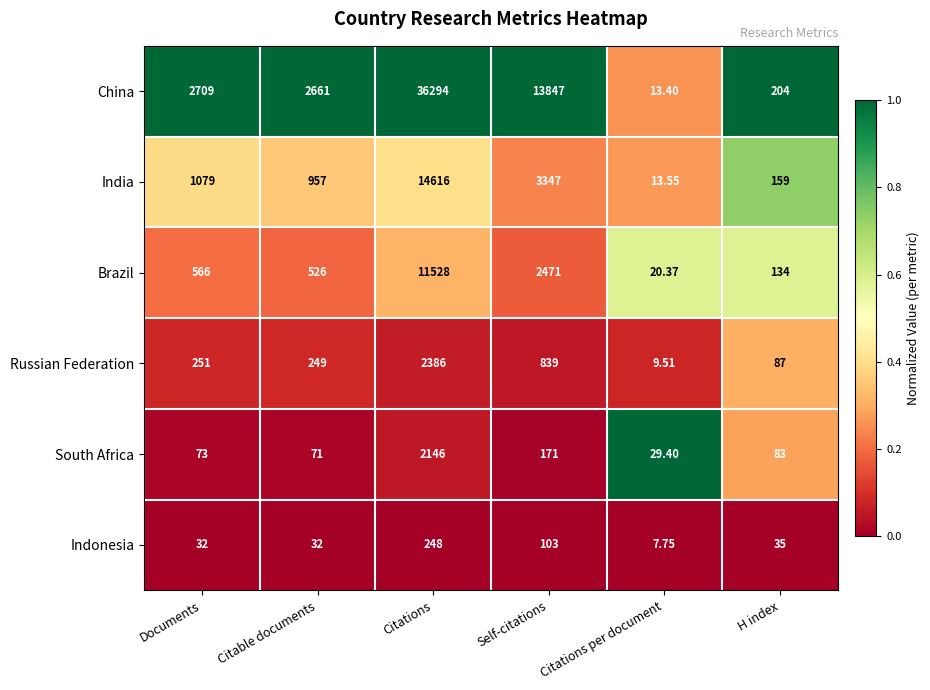

Which category has the lowest value across all series?

Citations per document